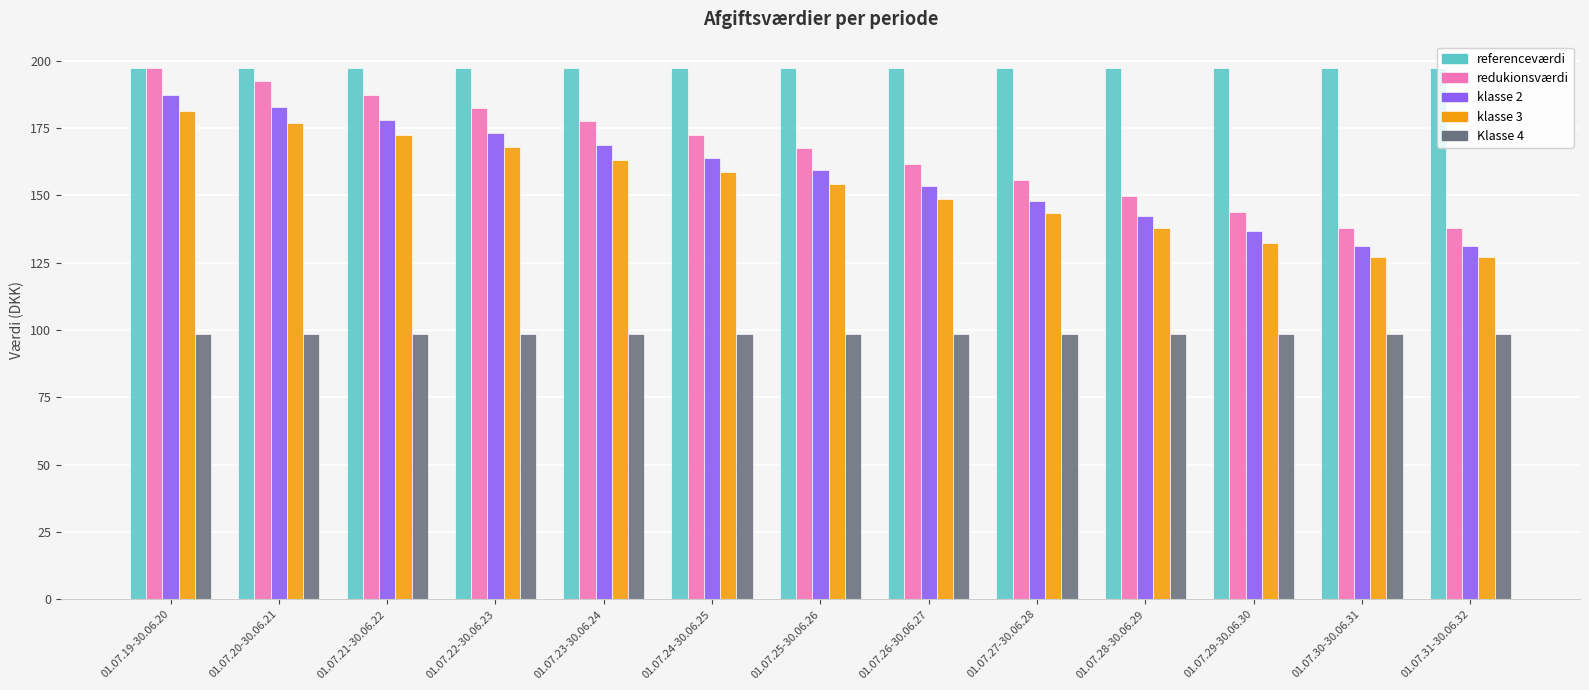

The value of redukionsværdi at 01.07.30-30.06.31 is 138.0. True or false?

True